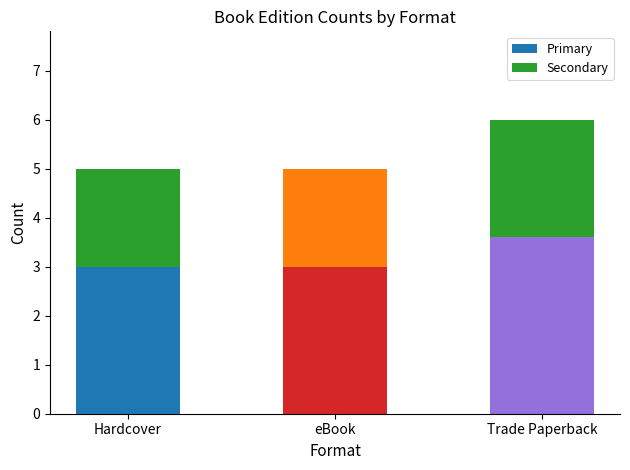

At which label does Primary reach its peak?

Trade Paperback